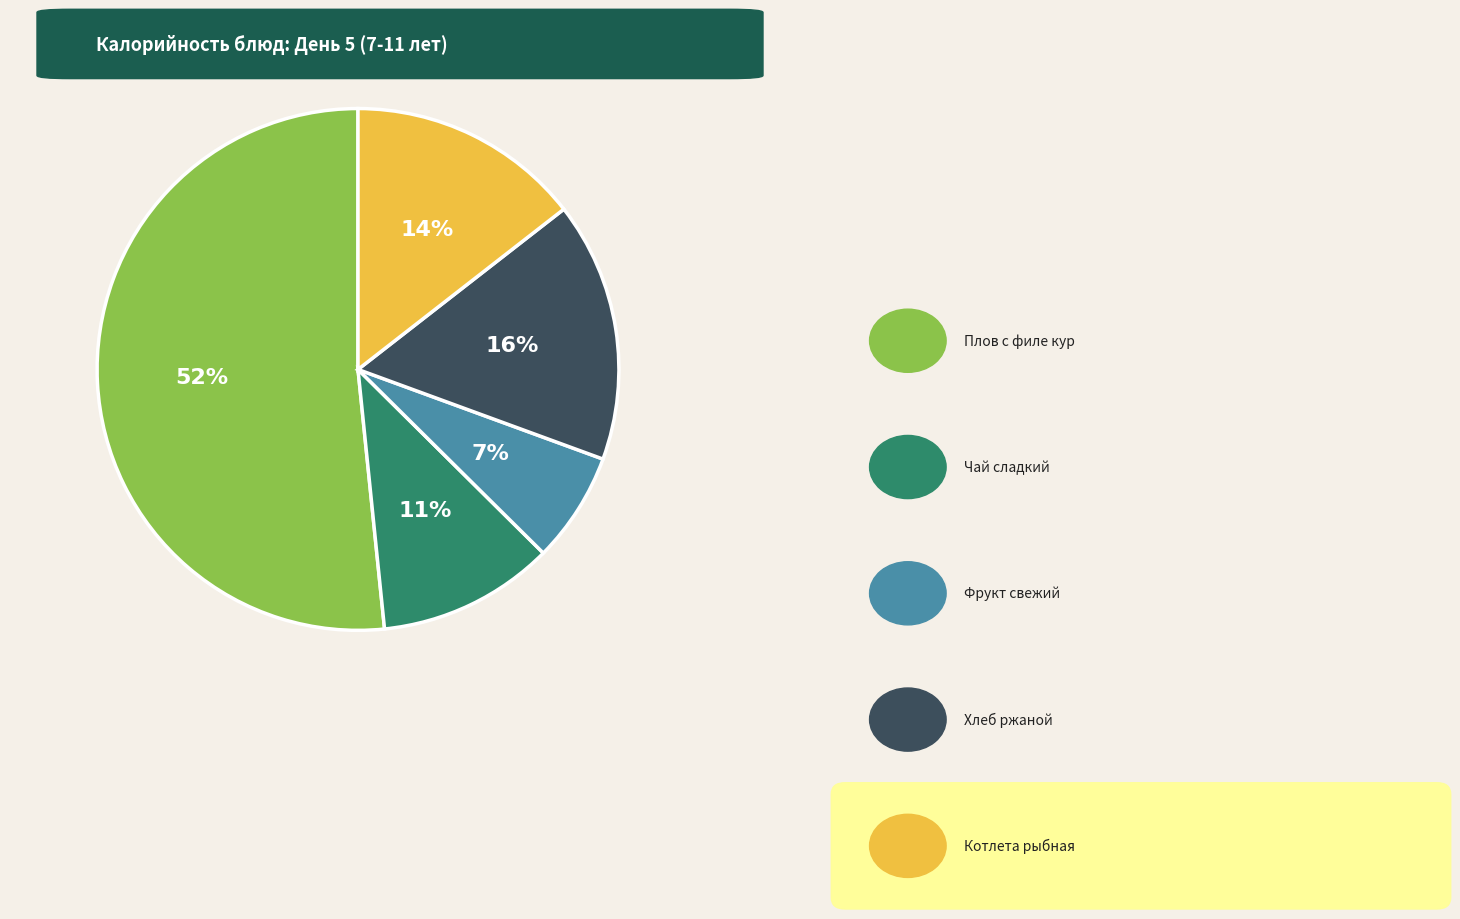

To the nearest percent, what is the average slice percentage?

20%